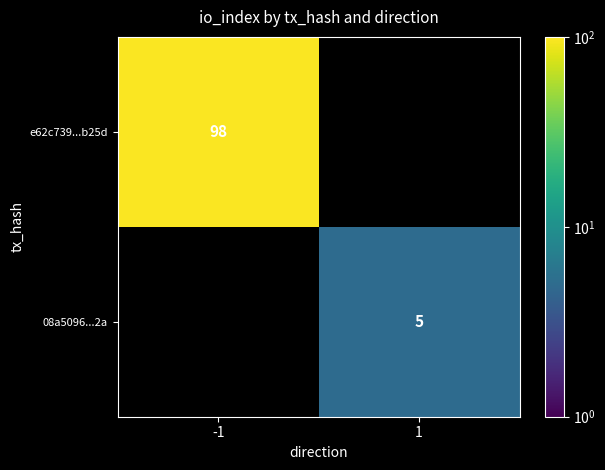

True or false: 08a5096...2a has a value of 5 at 1.

True